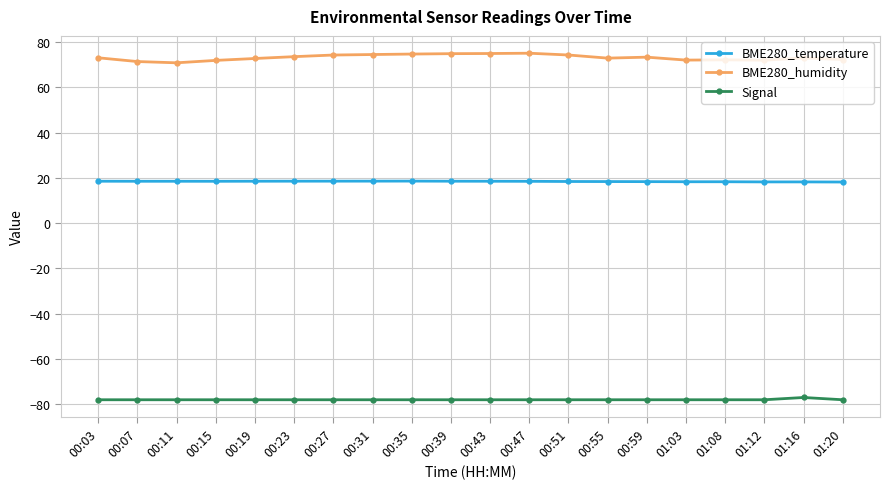

What is the spread (max minus min) of values at 00:47?

153.1